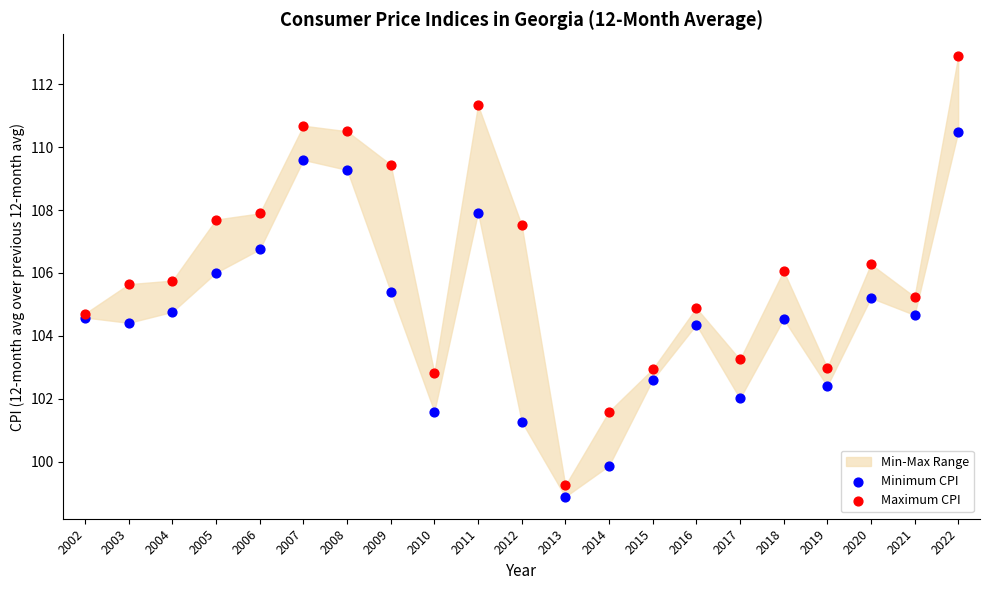

Which series has the widest spread of Y values?

Maximum CPI